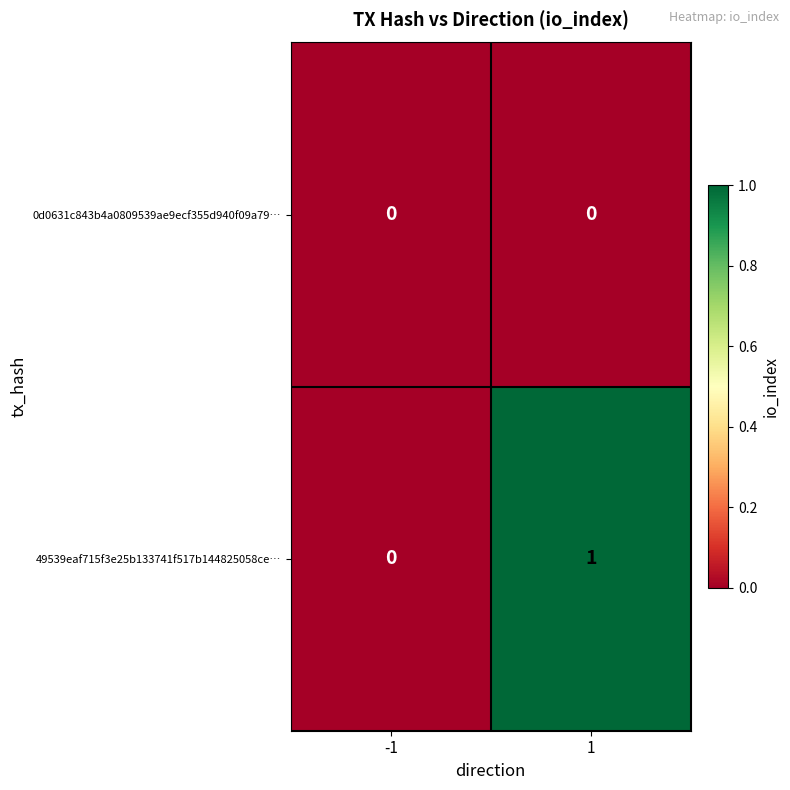

List the series in order of their overall mean, highest first.

49539eaf715f3e25b133741f517b144825058ce…, 0d0631c843b4a0809539ae9ecf355d940f09a79…